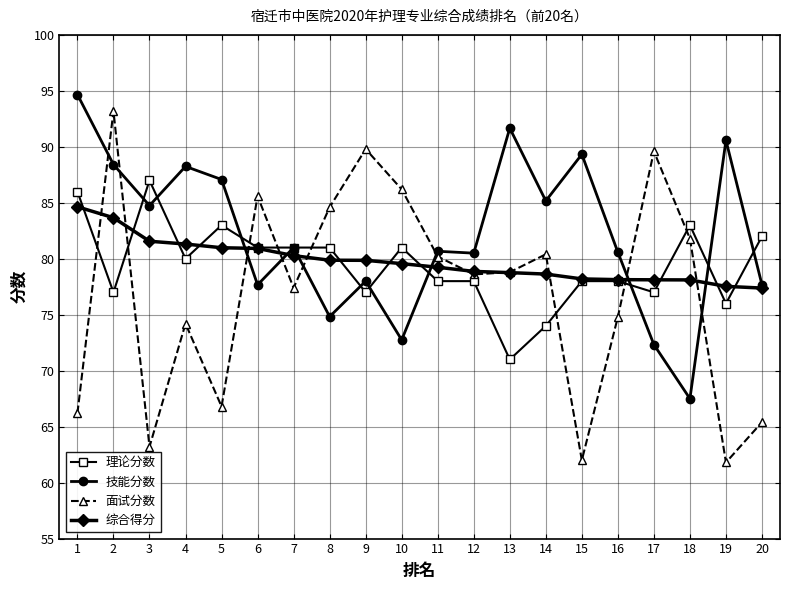

Which category has the highest value across all series?

1